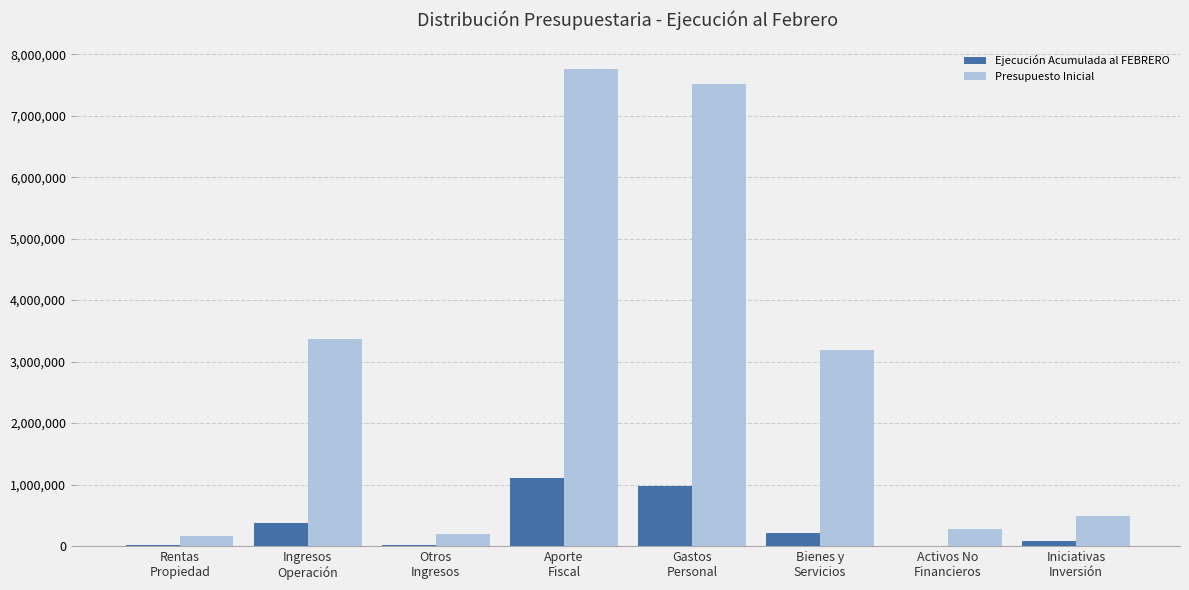

Which series has the largest total across all categories?

Presupuesto Inicial